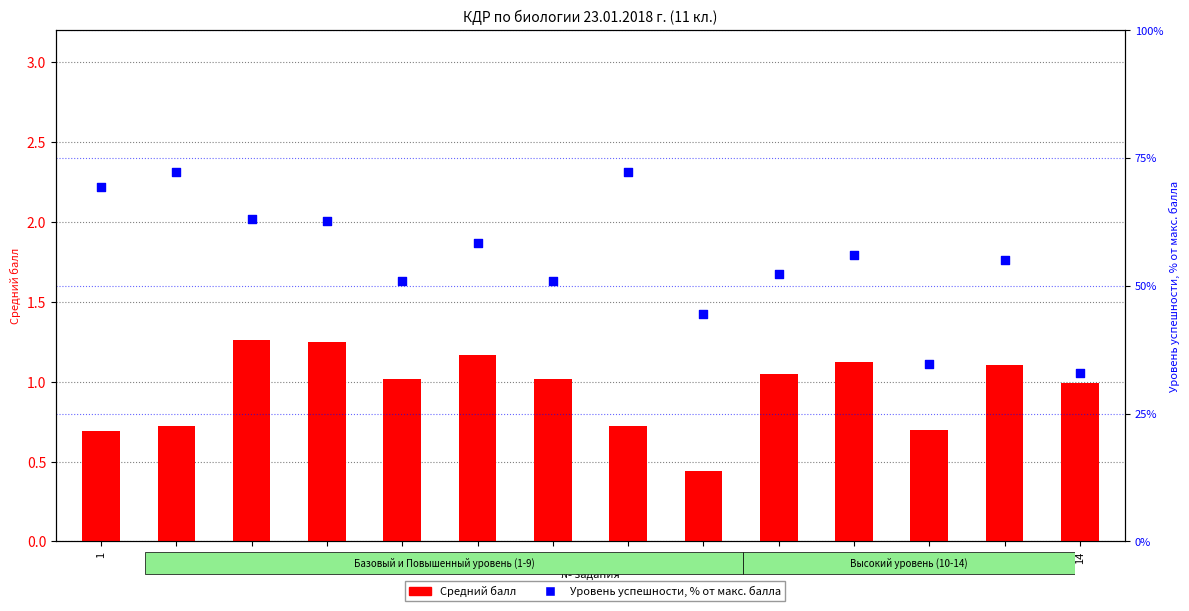

What are all the series names shown in the legend?

Средний балл, Уровень успешности, % от макс. балла